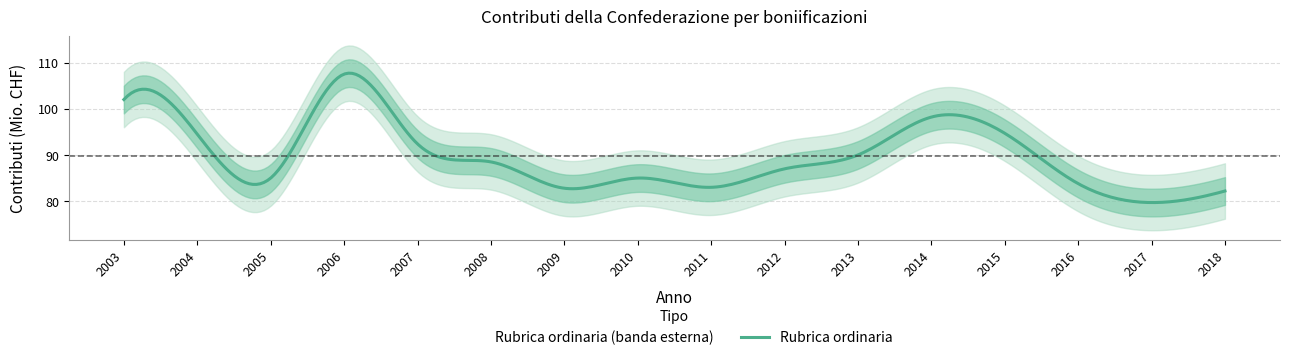

How many categories are shown in the chart?

16